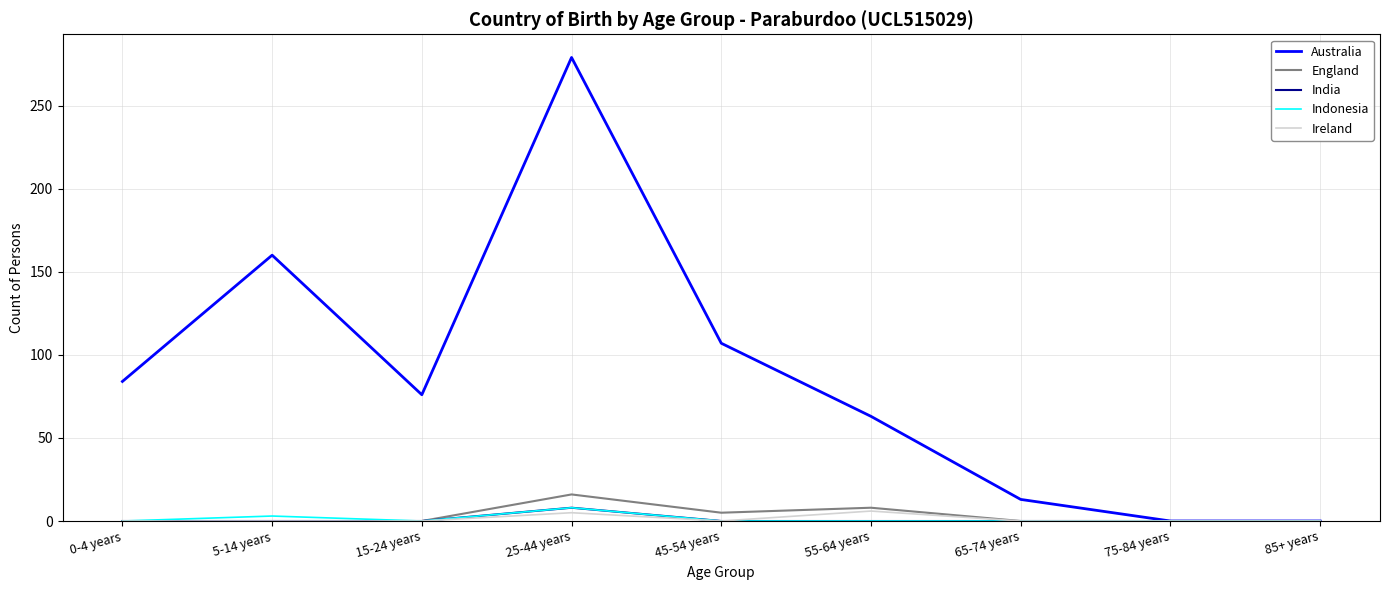

How many lines are shown in the chart?

5